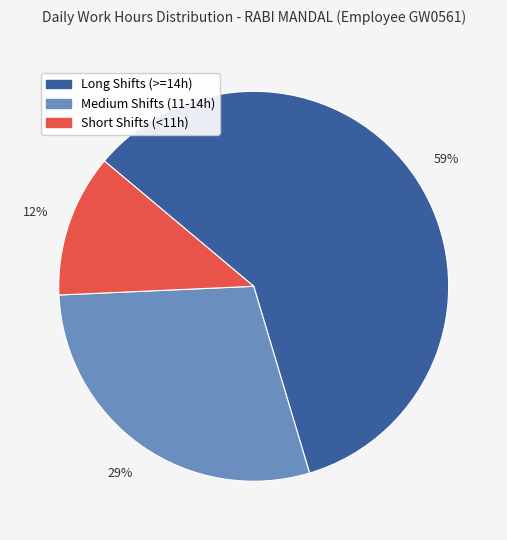

To the nearest percent, what is the average slice percentage?

33%